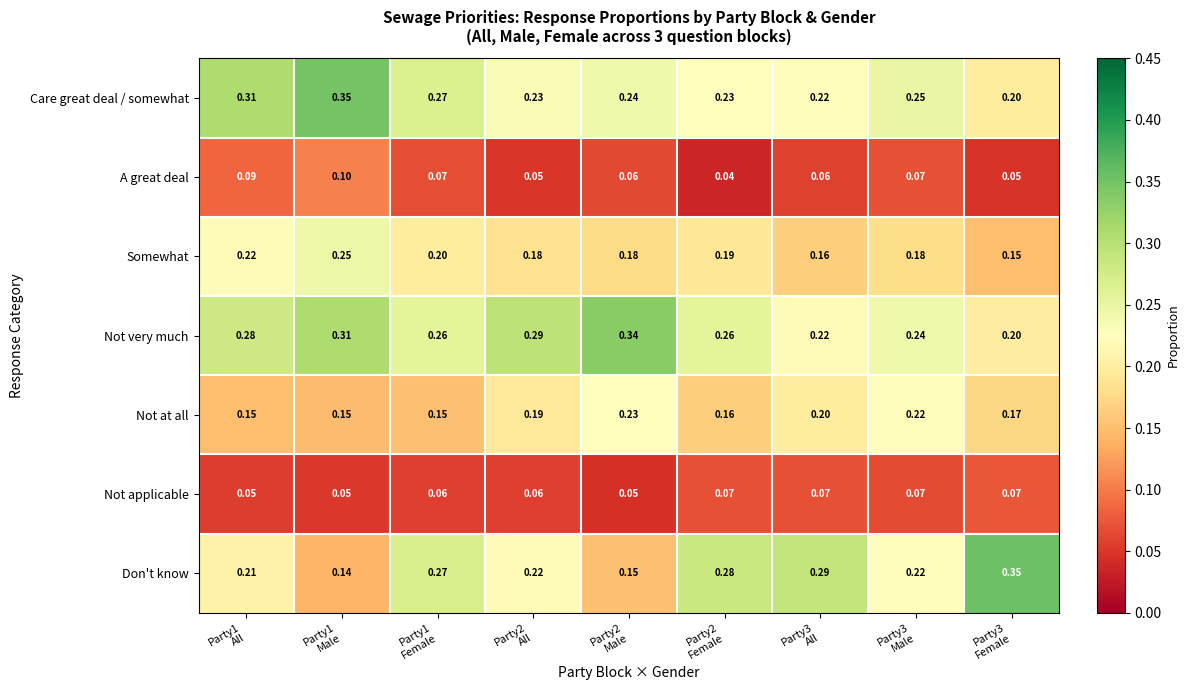

Which series has the largest total across all categories?

Not very much